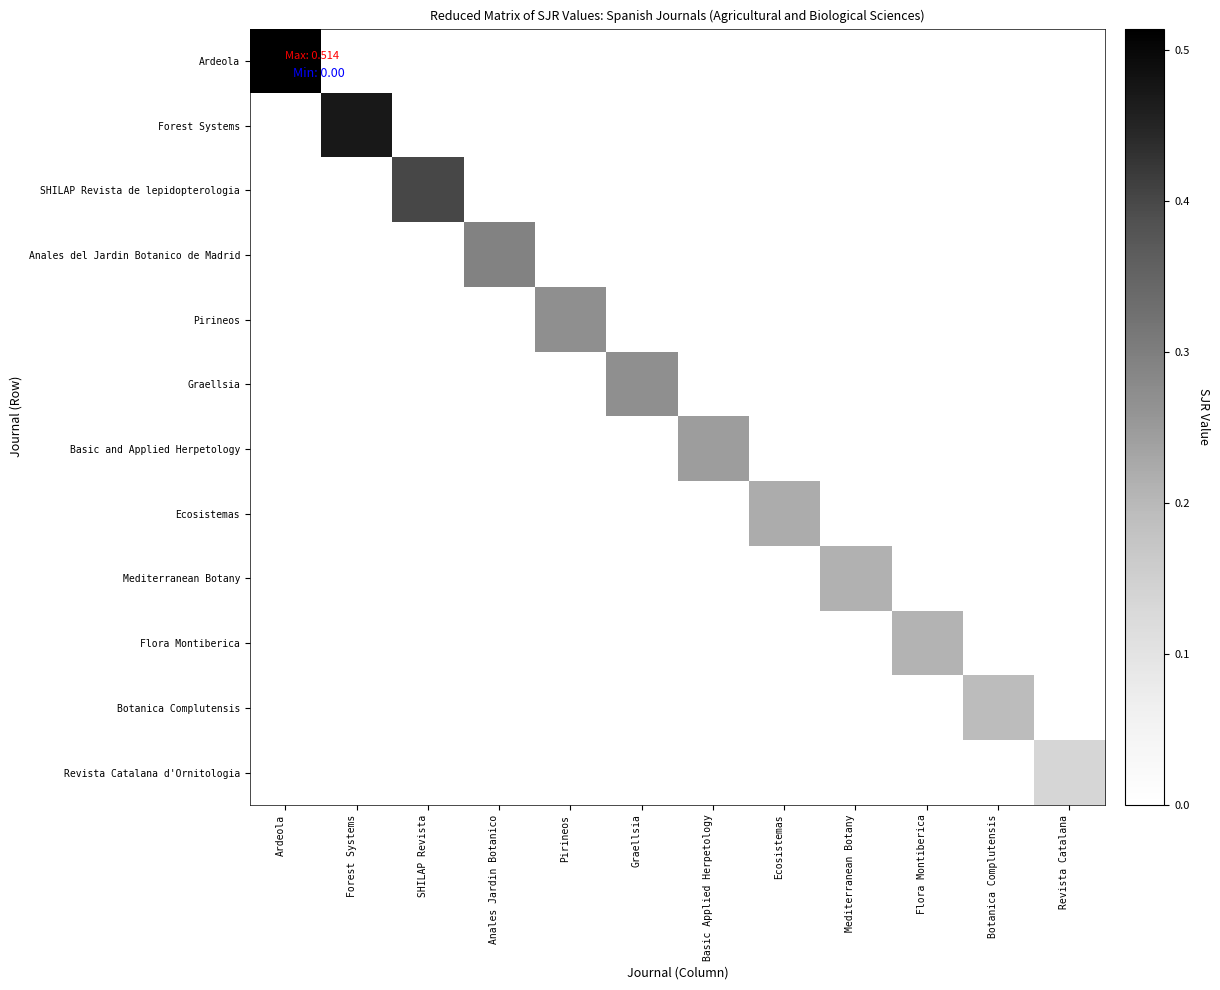

Which series changed the most between Anales Jardin Botanico and Botanica Complutensis?

Anales del Jardin Botanico de Madrid